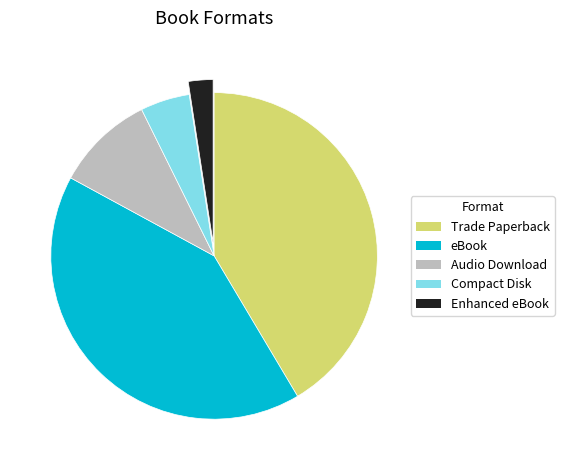

Is the sum of Audio Download and eBook greater than half?

Yes